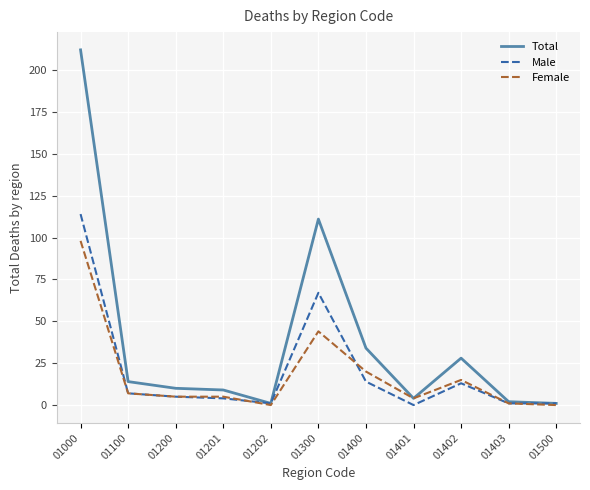

Where is Male nearest to the value 57?

01300